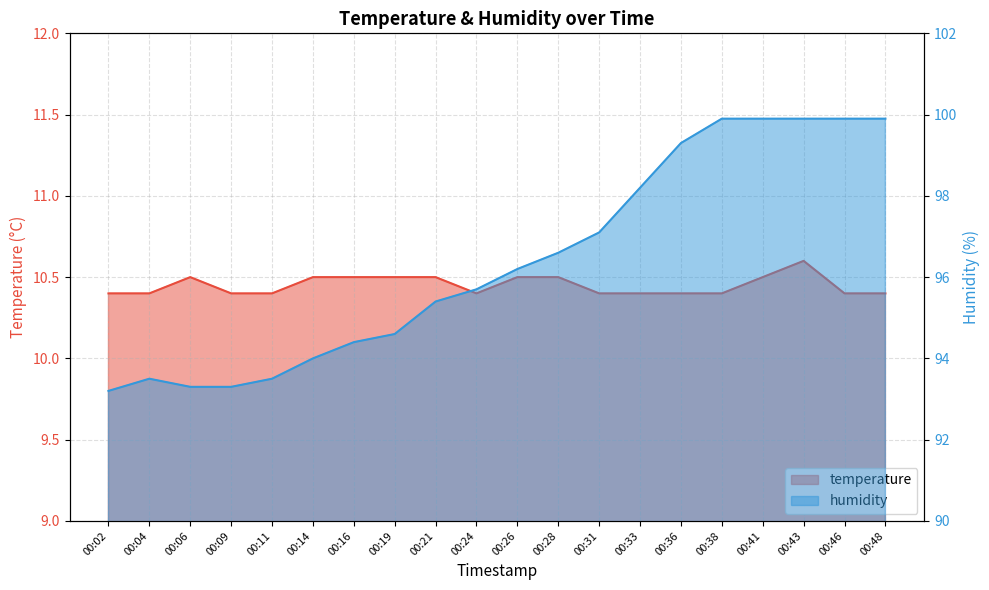

Reading left to right, what are all the values shown in this chart?

temperature: 10.4	10.4	10.5	10.4	10.4	10.5	10.5	10.5	10.5	10.4	10.5	10.5	10.4	10.4	10.4	10.4	10.5	10.6	10.4	10.4
humidity: 93.2	93.5	93.3	93.3	93.5	94.0	94.4	94.6	95.4	95.7	96.2	96.6	97.1	98.2	99.3	99.9	99.9	99.9	99.9	99.9